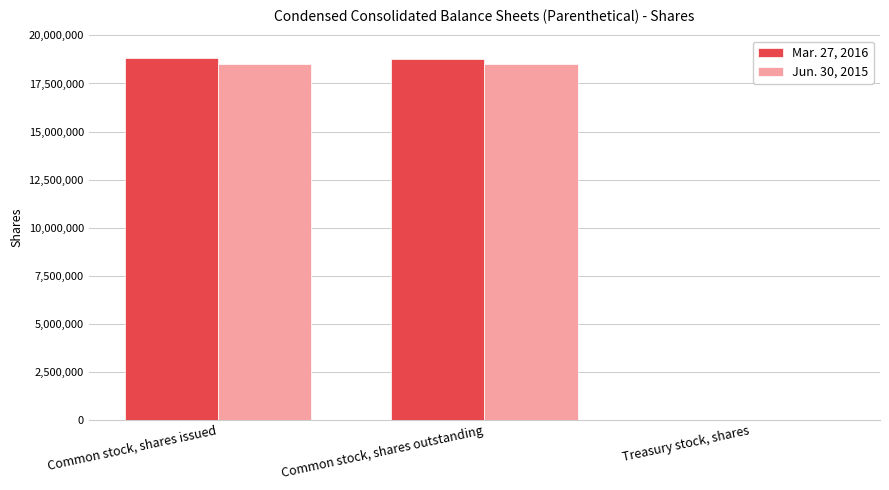

What is the maximum value shown in the chart?

18803910